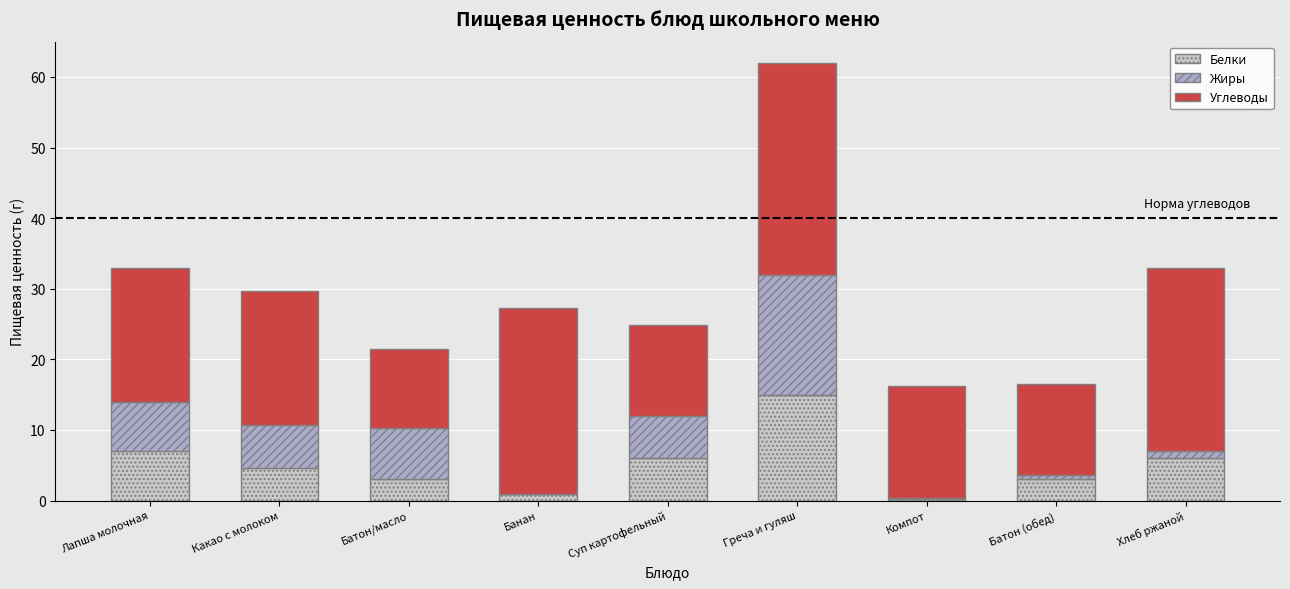

What is the highest value of the Белки series?

15.0